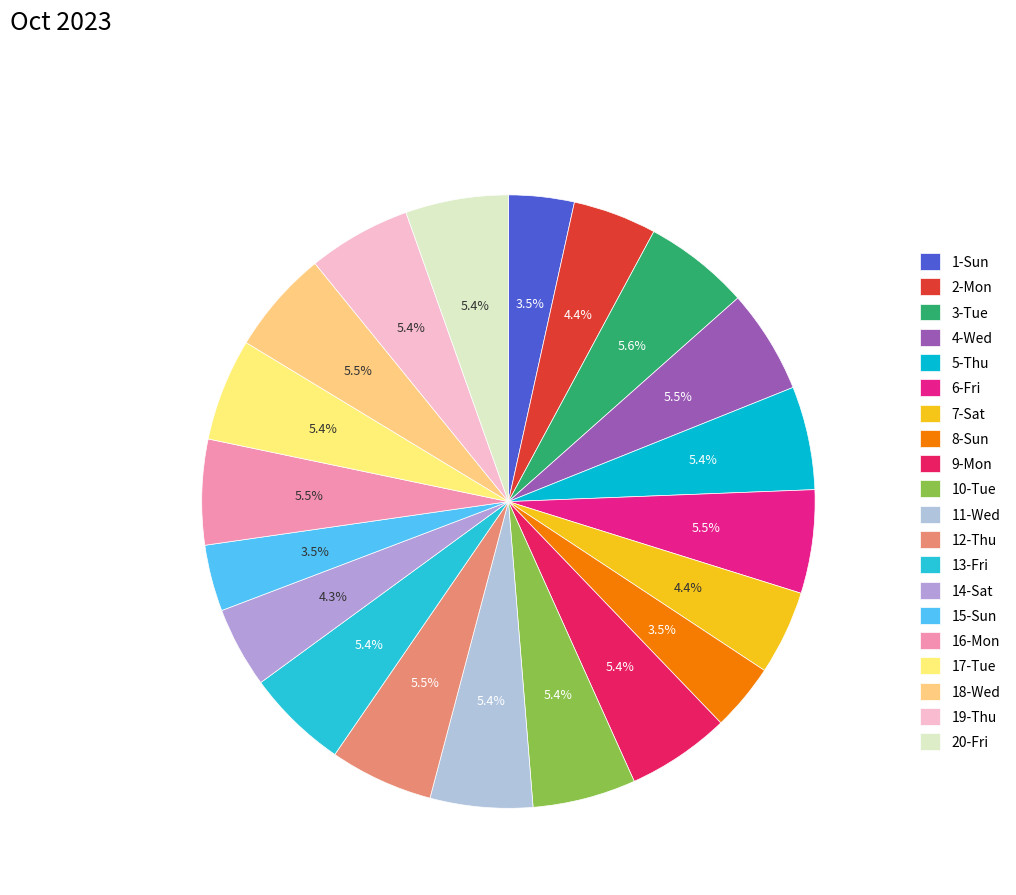

Is 17-Tue the majority of the pie?

No